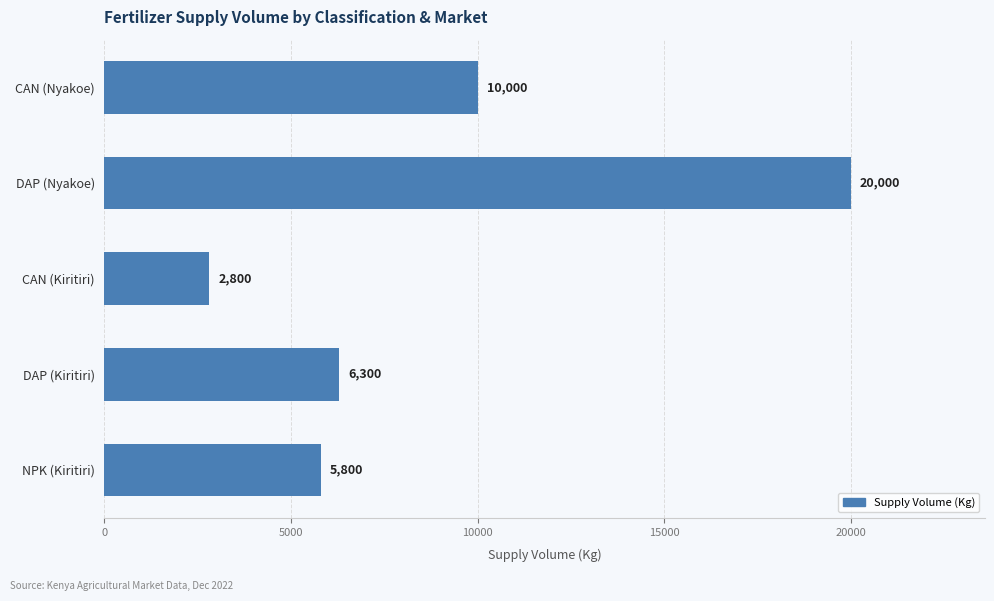

Is it true that the value at NPK (Kiritiri) is 5800?

True